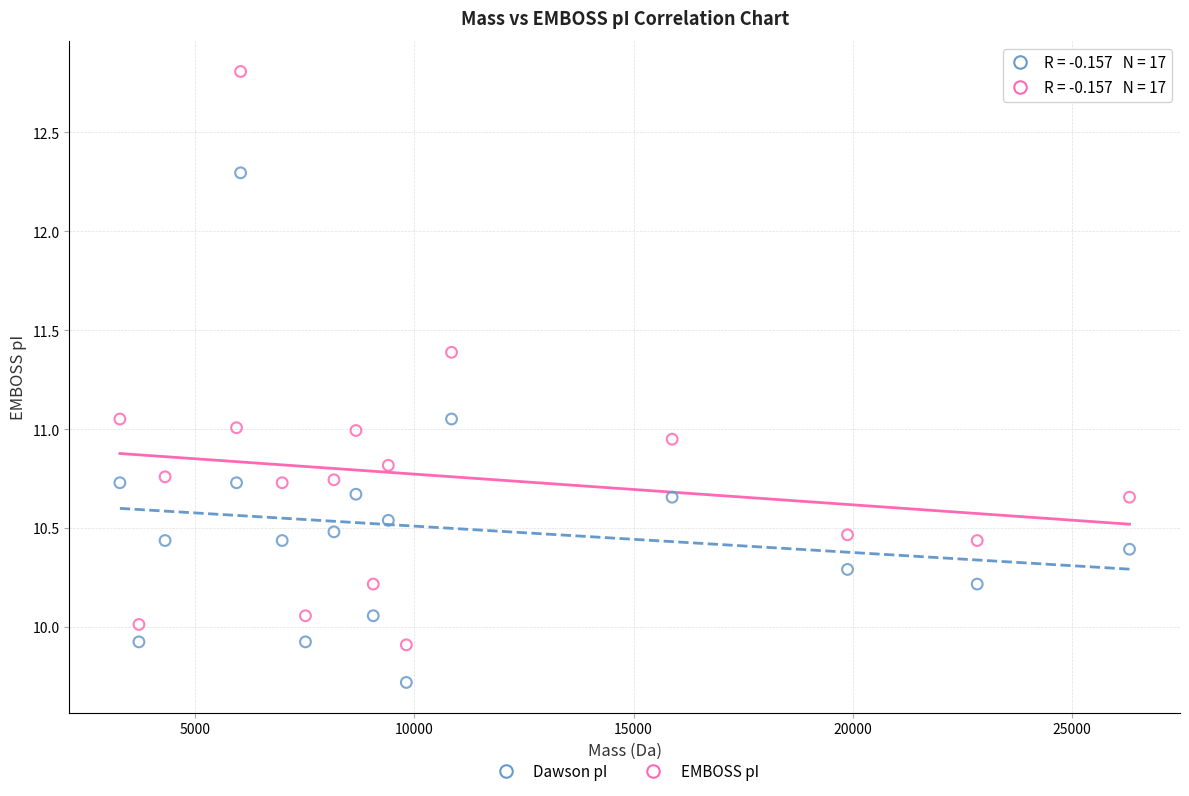

Which series reaches the minimum Y coordinate?

Dawson pI